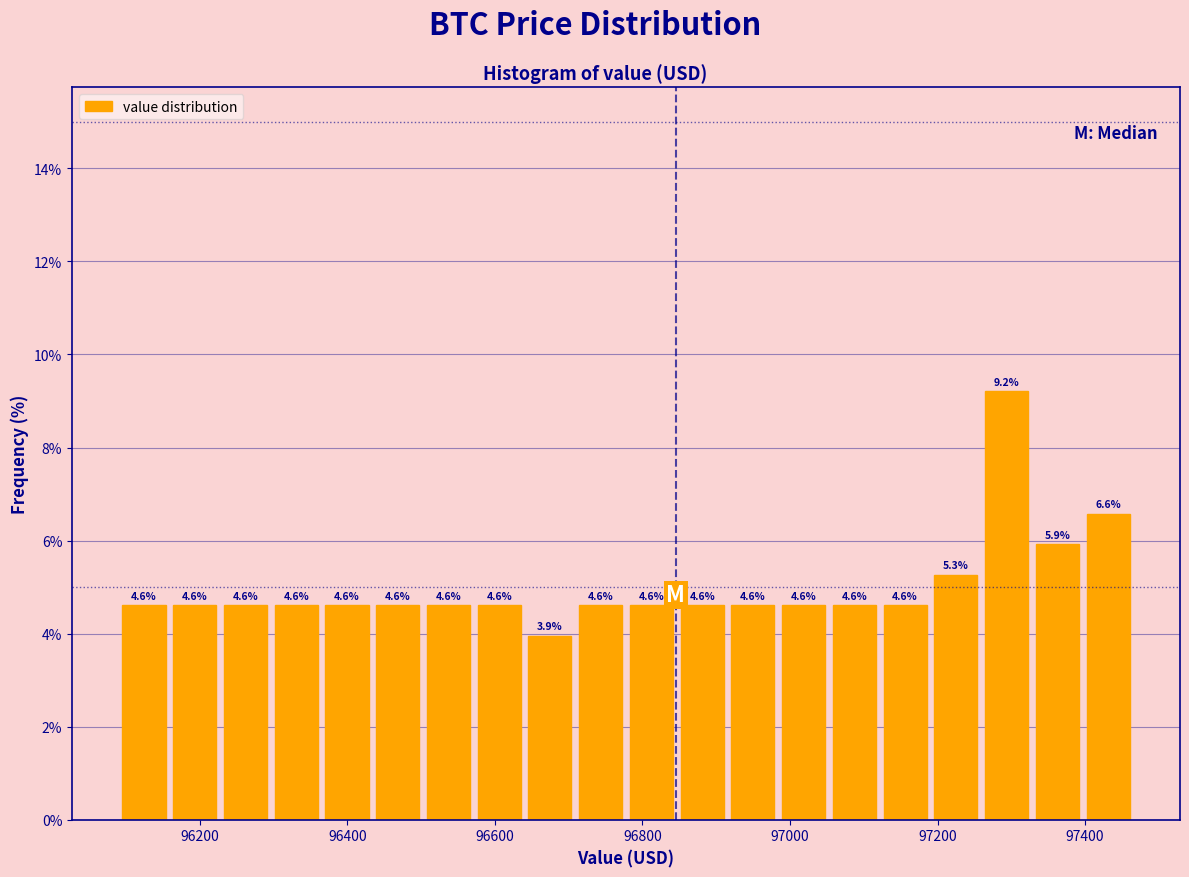

Read against the x-axis, roughly where is the centre of the tallest bar?

97300